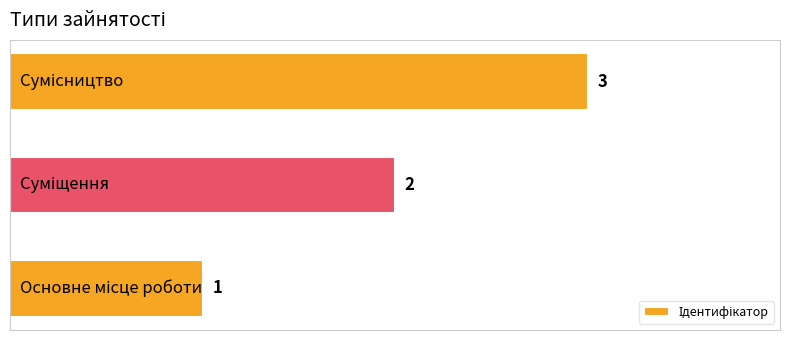

How many bars are there in total?

3